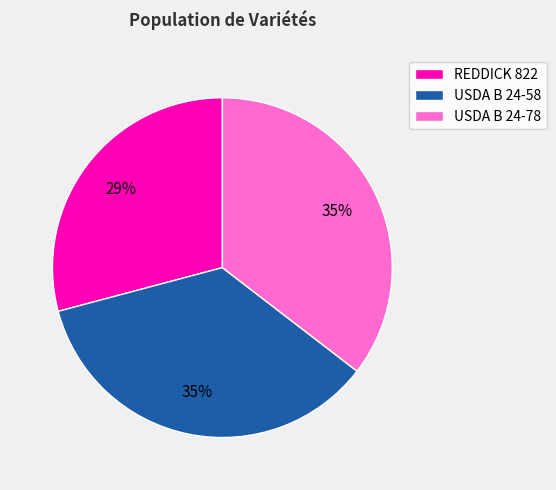

Which category has the smallest portion of the pie?

REDDICK 822